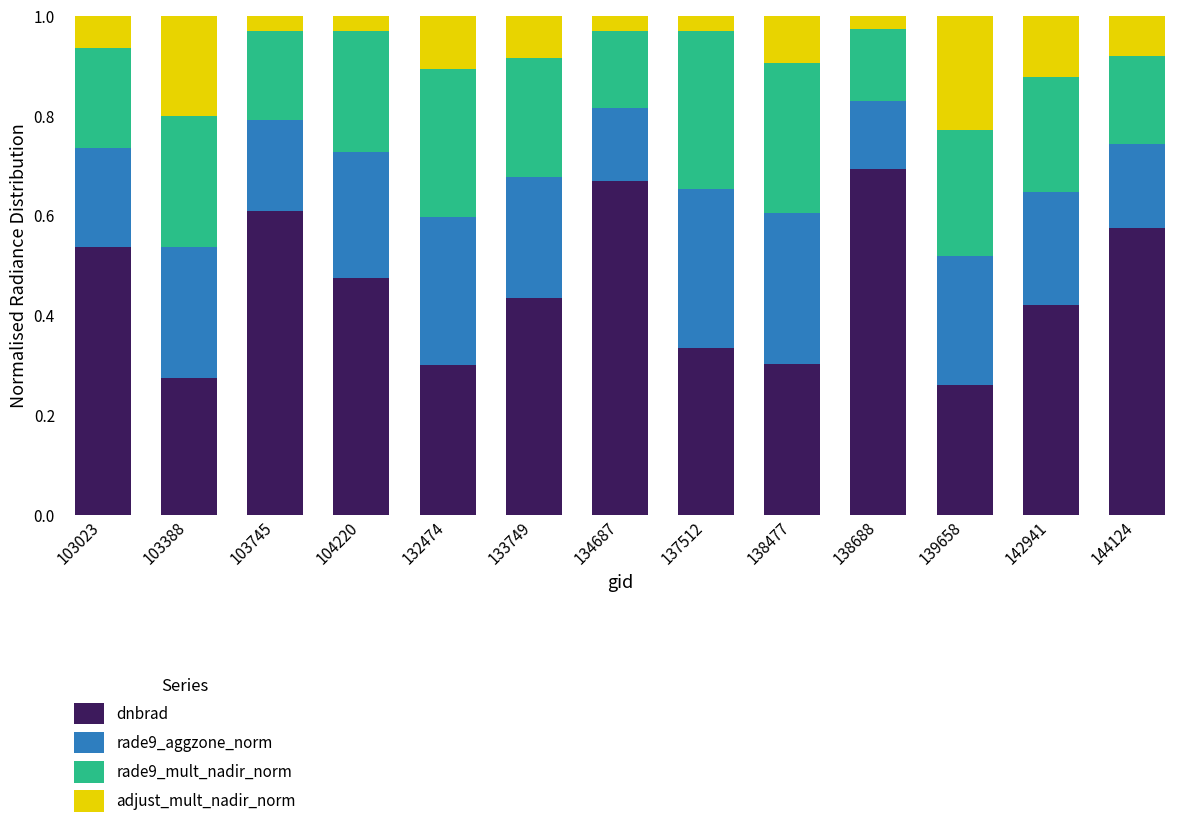

What is the sum of all dnbrad values?

5.9